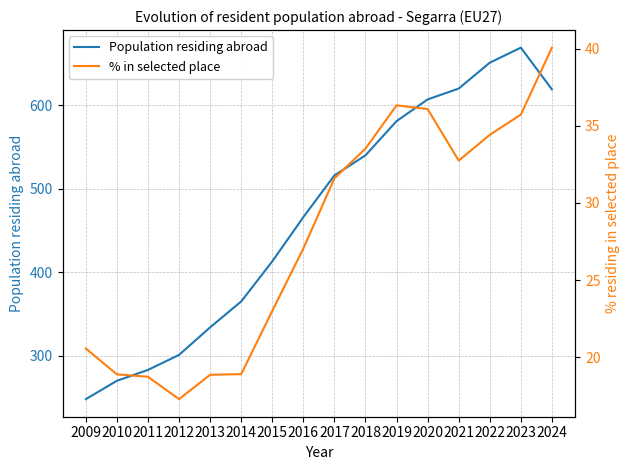

What is the sum of the % in selected place values at 2024 and 2009?

60.6